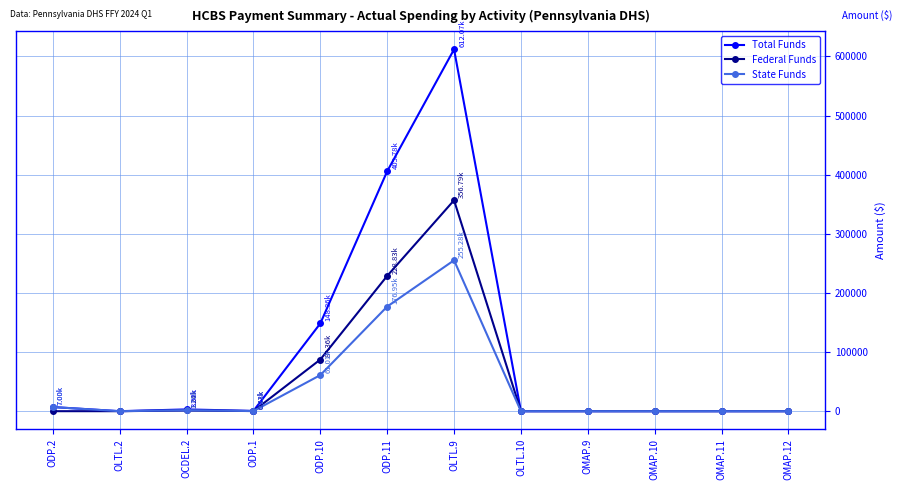

List the series in order of their overall mean, lowest first.

State Funds, Federal Funds, Total Funds